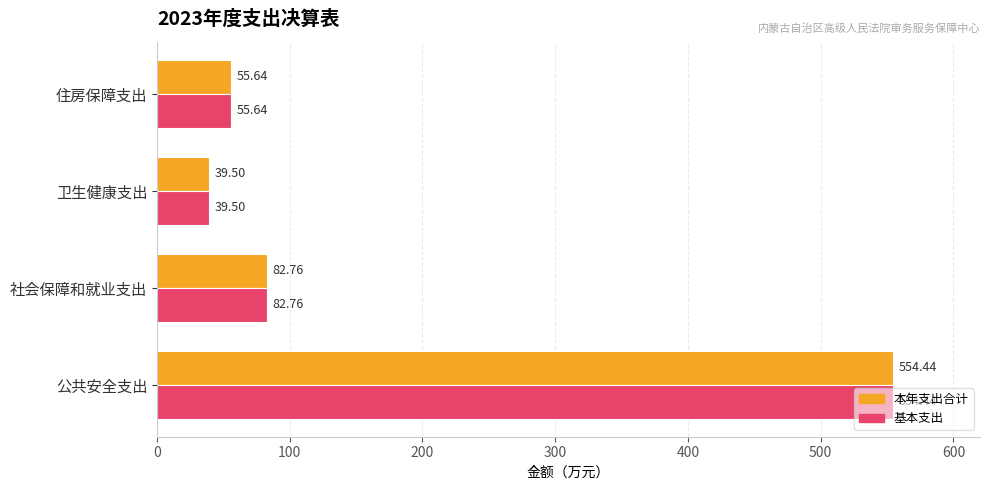

What is the greatest value displayed?

554.4